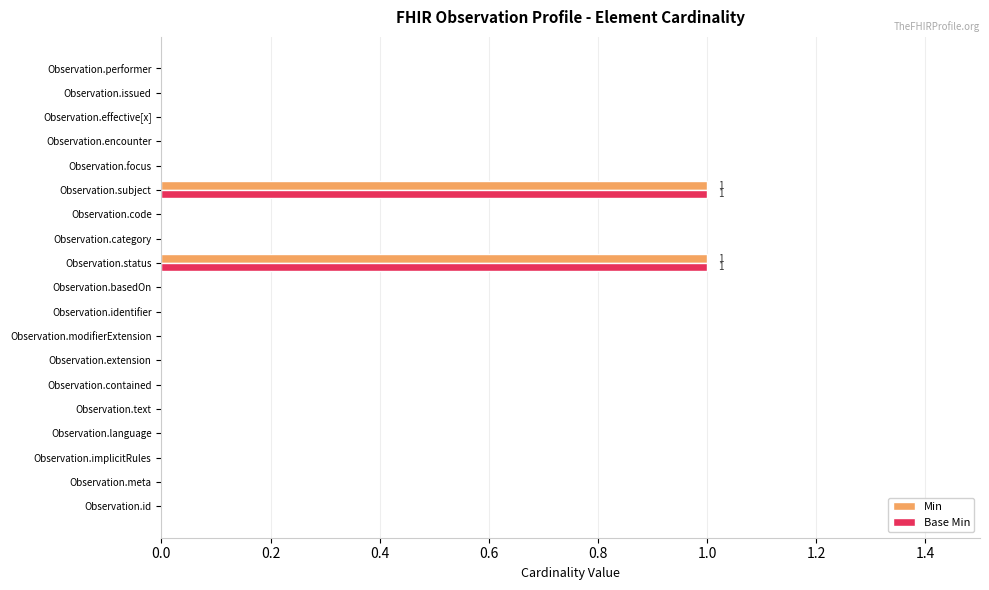

True or false: Base Min has a value of -1 at Observation.meta.

False